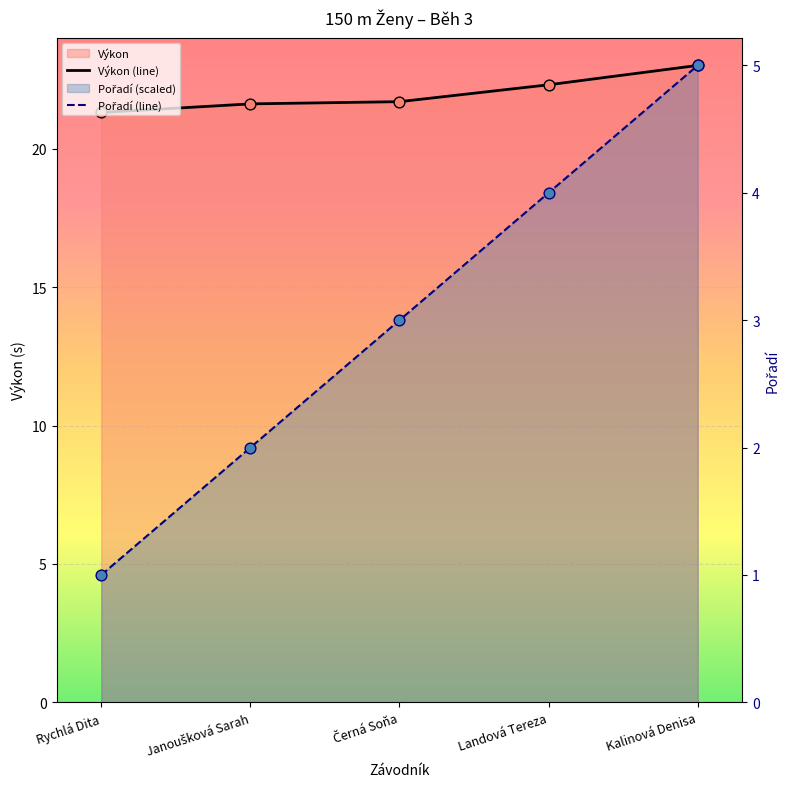

Which series has the largest total across all categories?

Výkon (line)